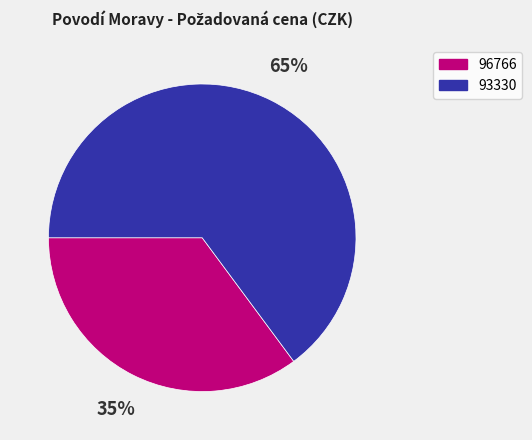

Do 96766 and 93330 together represent more than half of the pie?

Yes